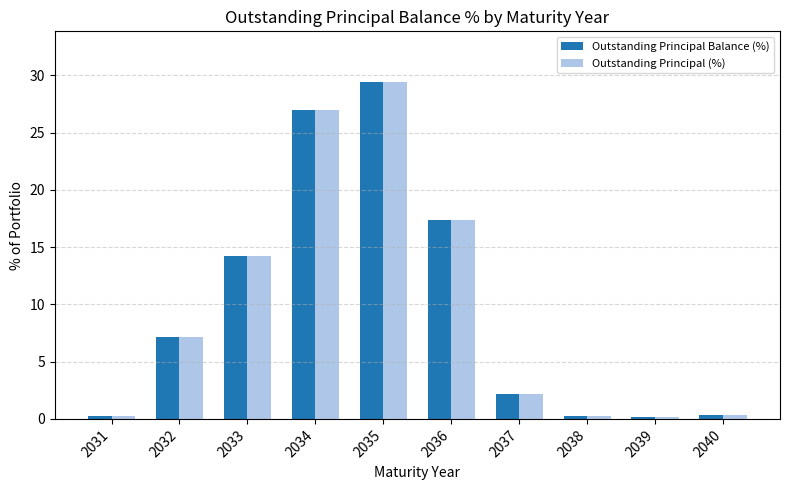

What is the average value of the Outstanding Principal Balance (%) series?

9.8